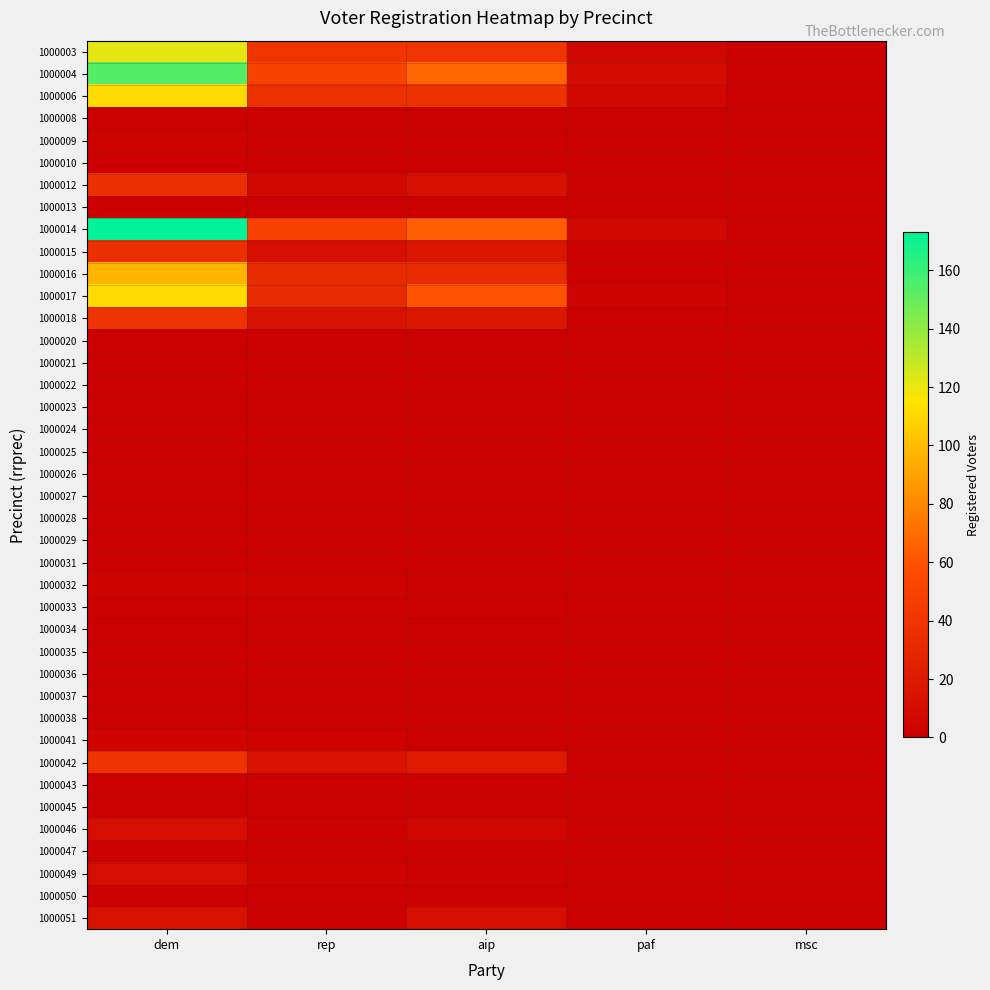

List the series in order of their peak value, highest first.

1000014, 1000004, 1000003, 1000017, 1000006, 1000016, 1000018, 1000042, 1000012, 1000015, 1000051, 1000046, 1000049, 1000032, 1000041, 1000009, 1000033, 1000020, 1000035, 1000008, 1000010, 1000013, 1000021, 1000022, 1000023, 1000024, 1000025, 1000026, 1000027, 1000028, 1000029, 1000031, 1000034, 1000036, 1000037, 1000038, 1000043, 1000045, 1000047, 1000050